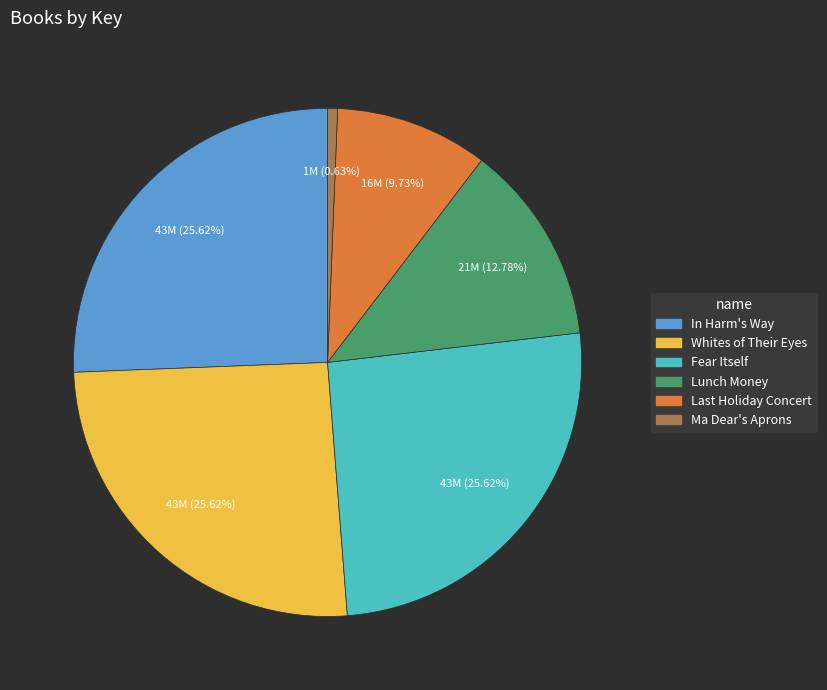

Does any single category account for the majority?

No